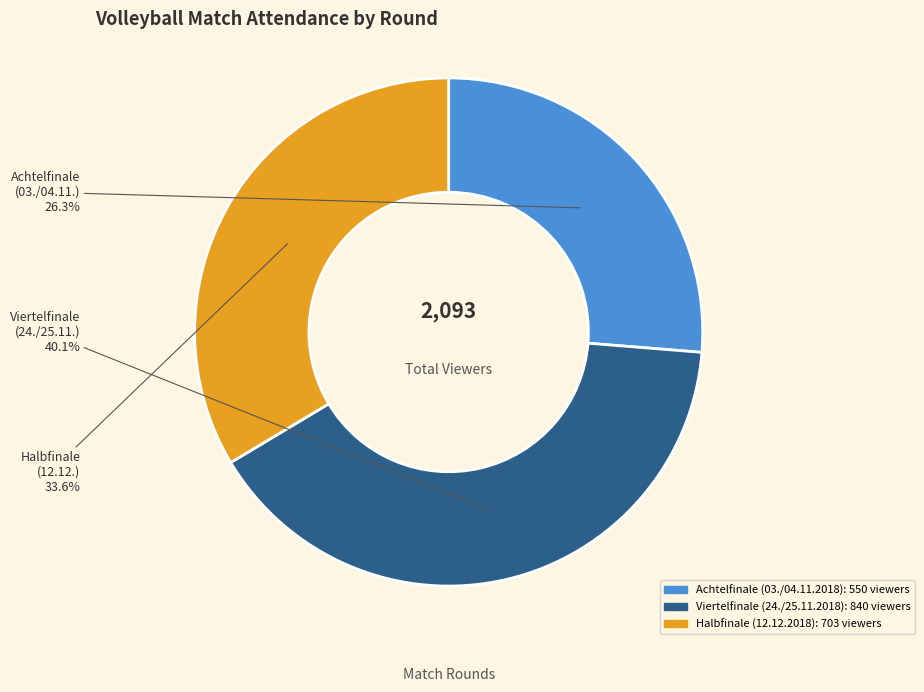

To the nearest percent, what is the difference between the Halbfinale (12.12.2018) and Achtelfinale (03./04.11.2018) slice percentages?

7%